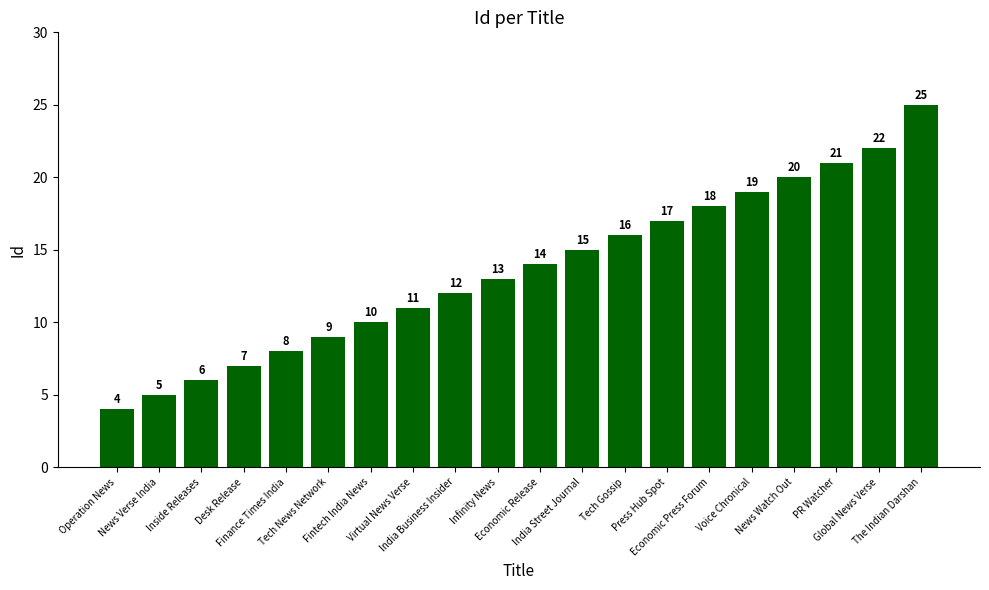

Is it true that the value at Desk Release is 7?

True